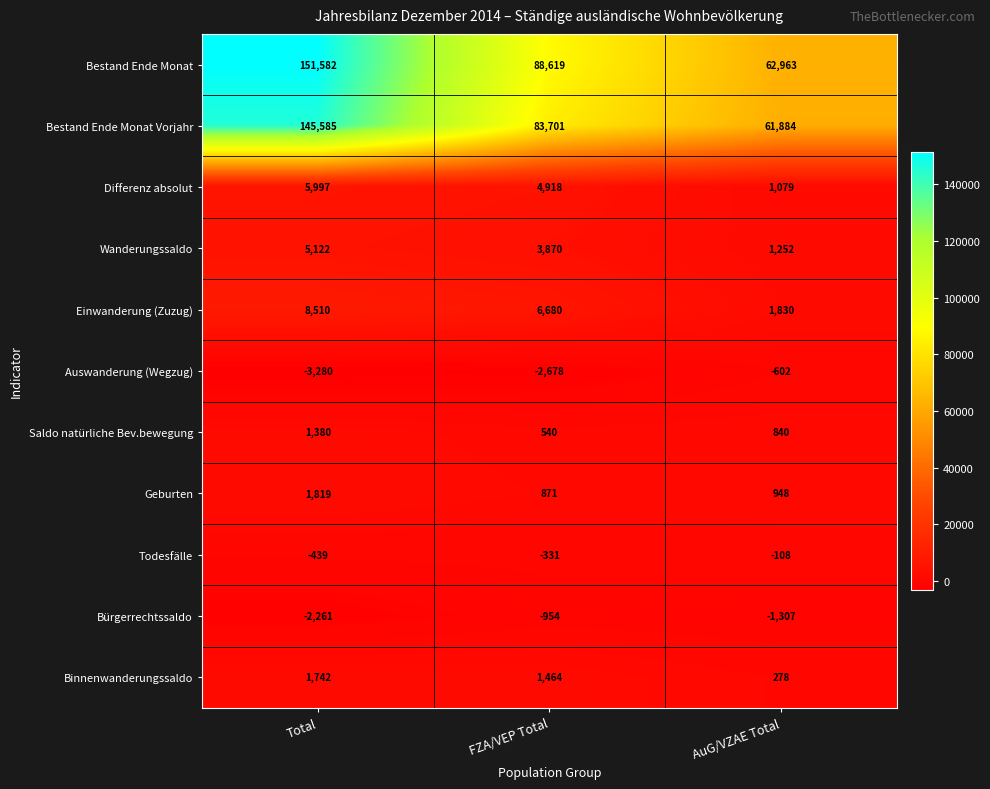

What is the difference between the maximum and minimum values in the Saldo natürliche Bev.bewegung series?

840